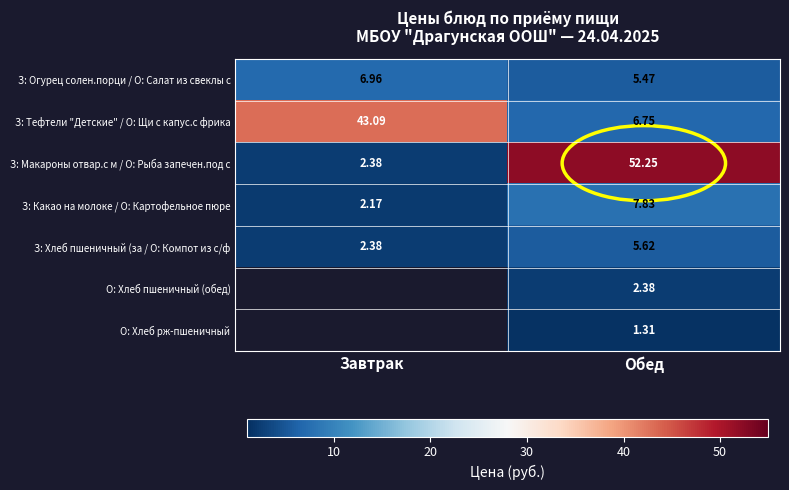

At which label is З: Огурец солен.порци / О: Салат из свеклы с closest to 6?

Обед